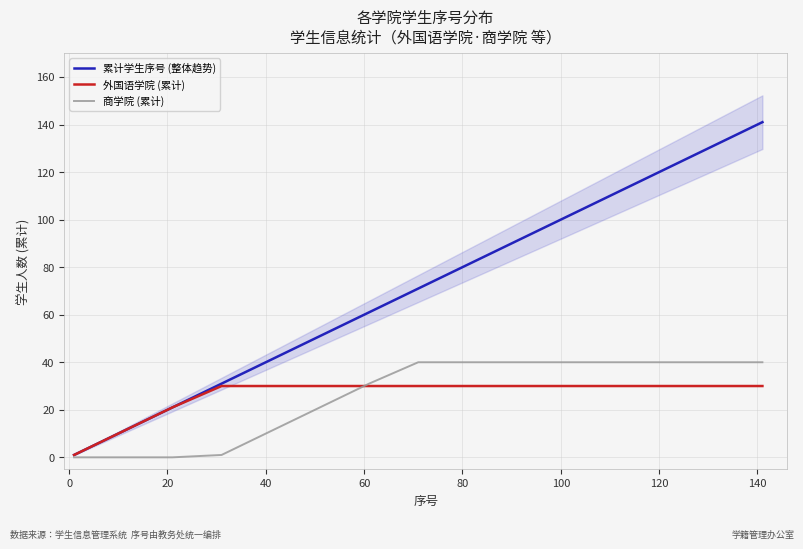

Does the chart have visible grid lines?

Yes